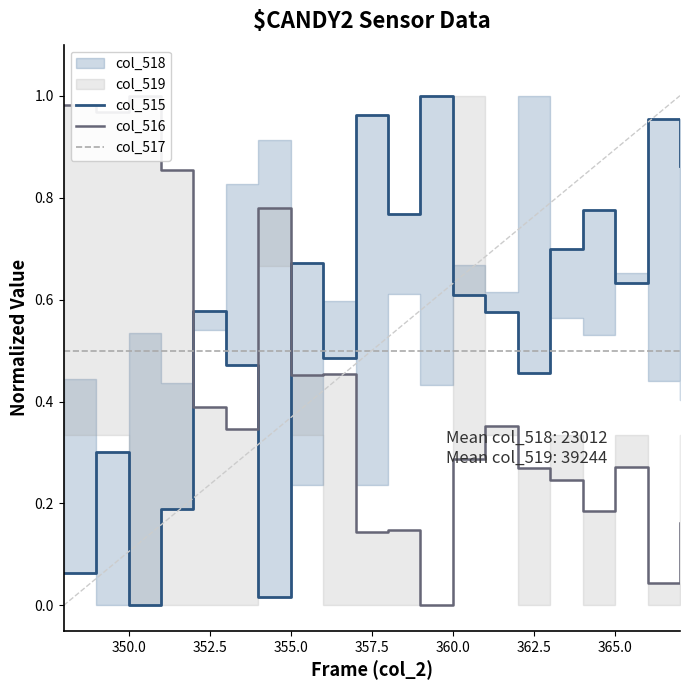

What is the difference between the highest and lowest values at 362.5?

0.8